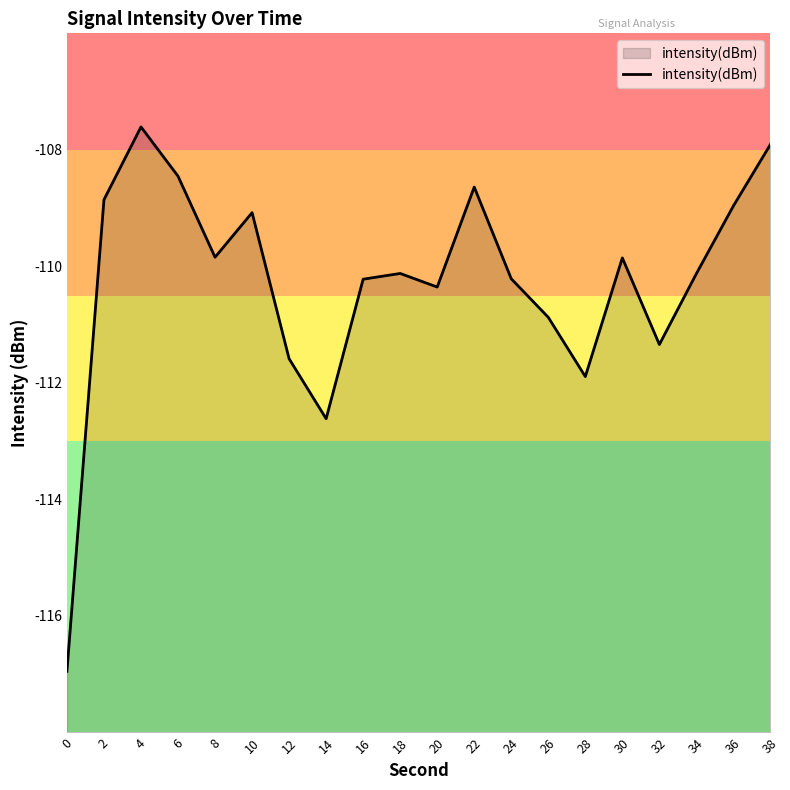

How many values are below -110?

11